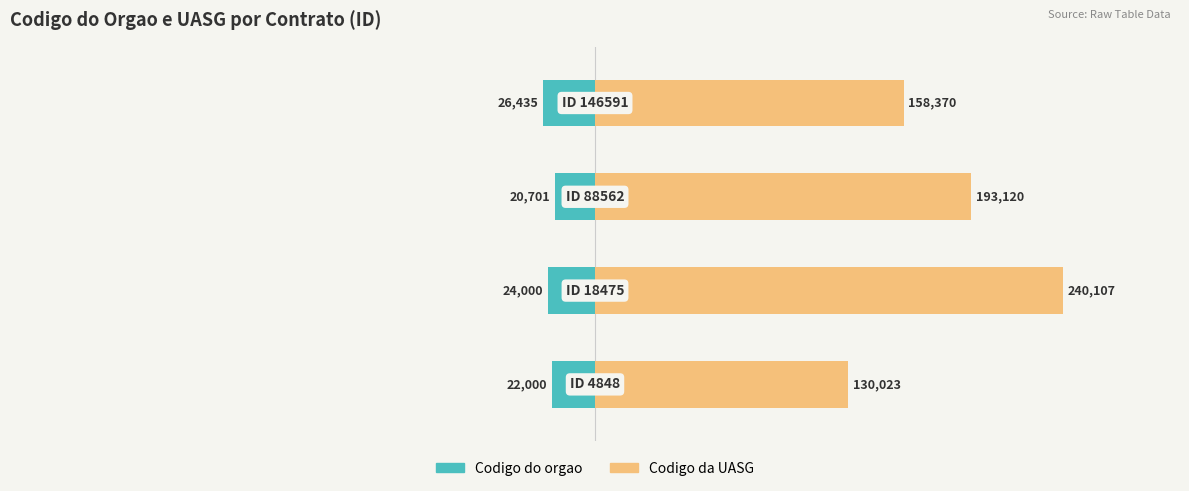

List the series in order of their overall mean, lowest first.

Codigo do orgao, Codigo da UASG